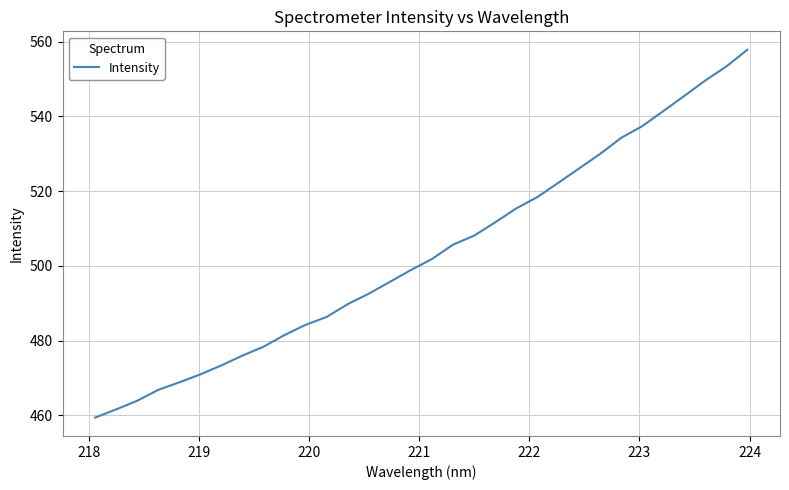

What is the smallest value displayed?

459.4